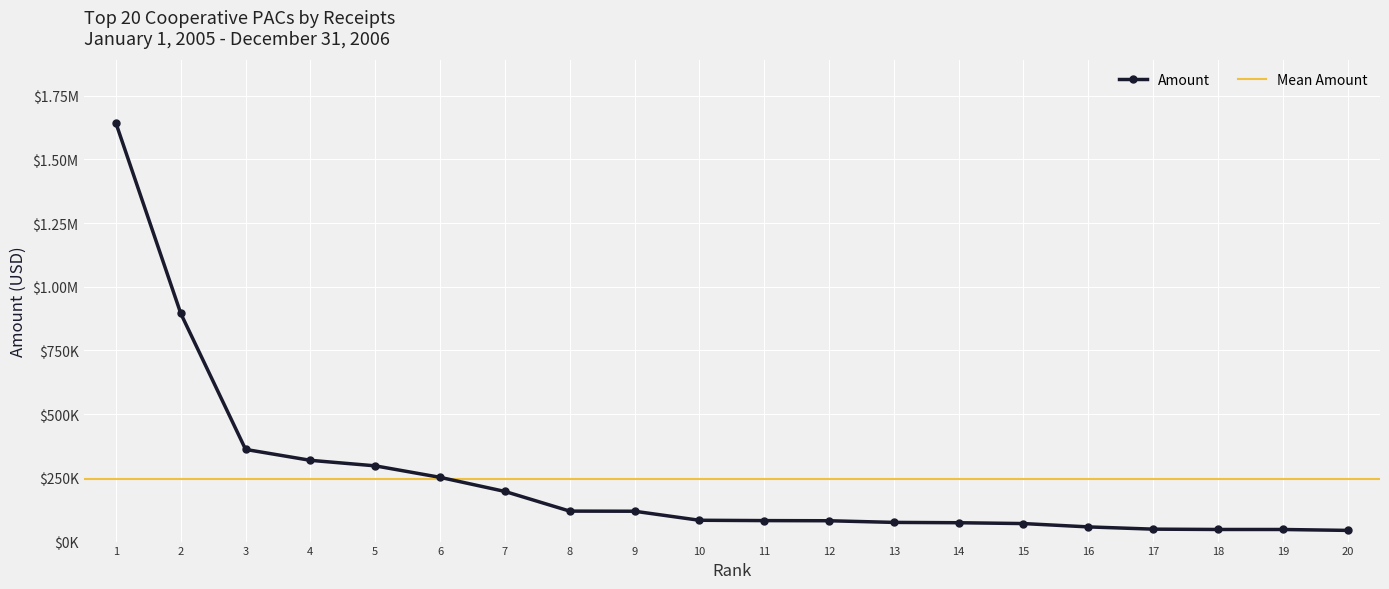

What is the difference between the maximum and minimum values?

1598072.3